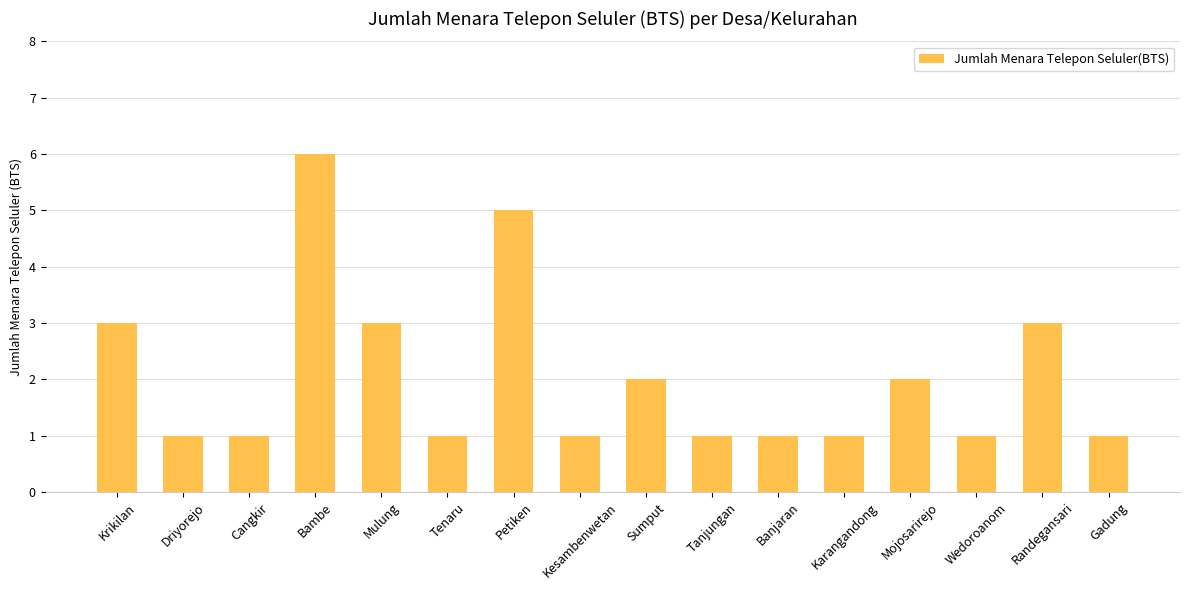

Reading right to left, extract all data points from this chart.

Gadung=1	Randegansari=3	Wedoroanom=1	Mojosarirejo=2	Karangandong=1	Banjaran=1	Tanjungan=1	Sumput=2	Kesambenwetan=1	Petiken=5	Tenaru=1	Mulung=3	Bambe=6	Cangkir=1	Driyorejo=1	Krikilan=3